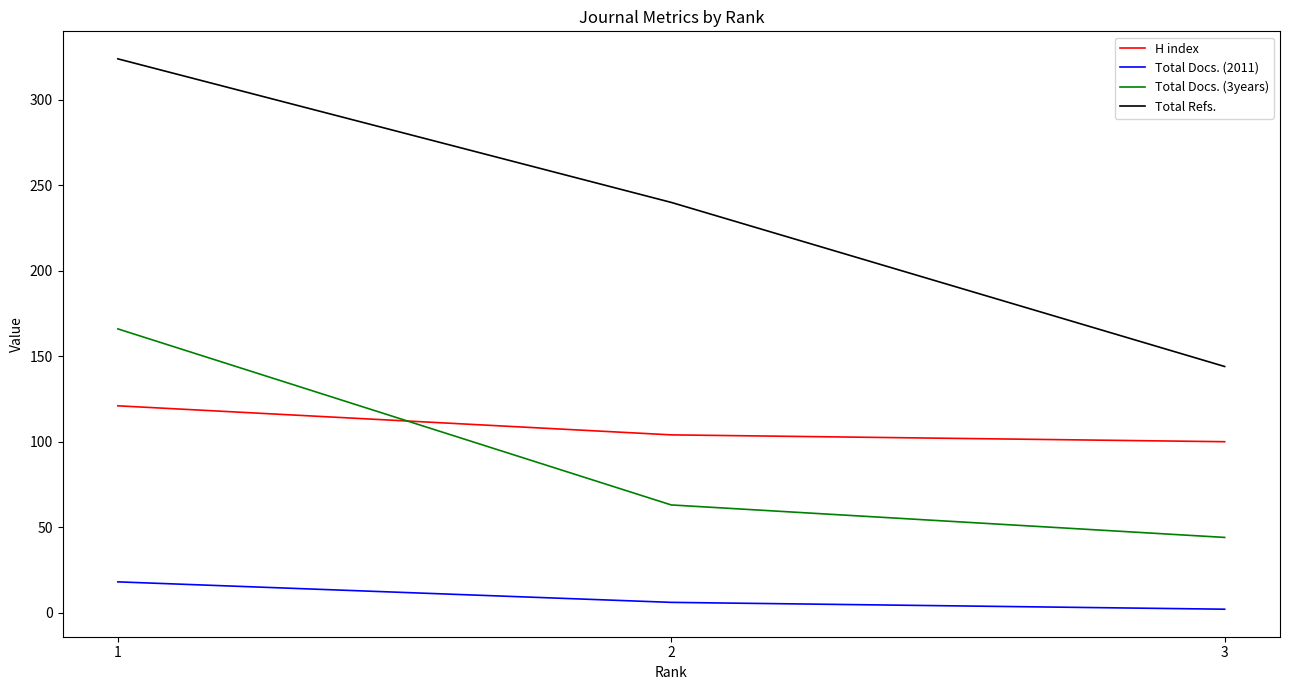

Reading left to right, transcribe all the data shown in this chart.

H index: 121	104	100
Total Docs. (2011): 18	6	2
Total Docs. (3years): 166	63	44
Total Refs.: 324	240	144